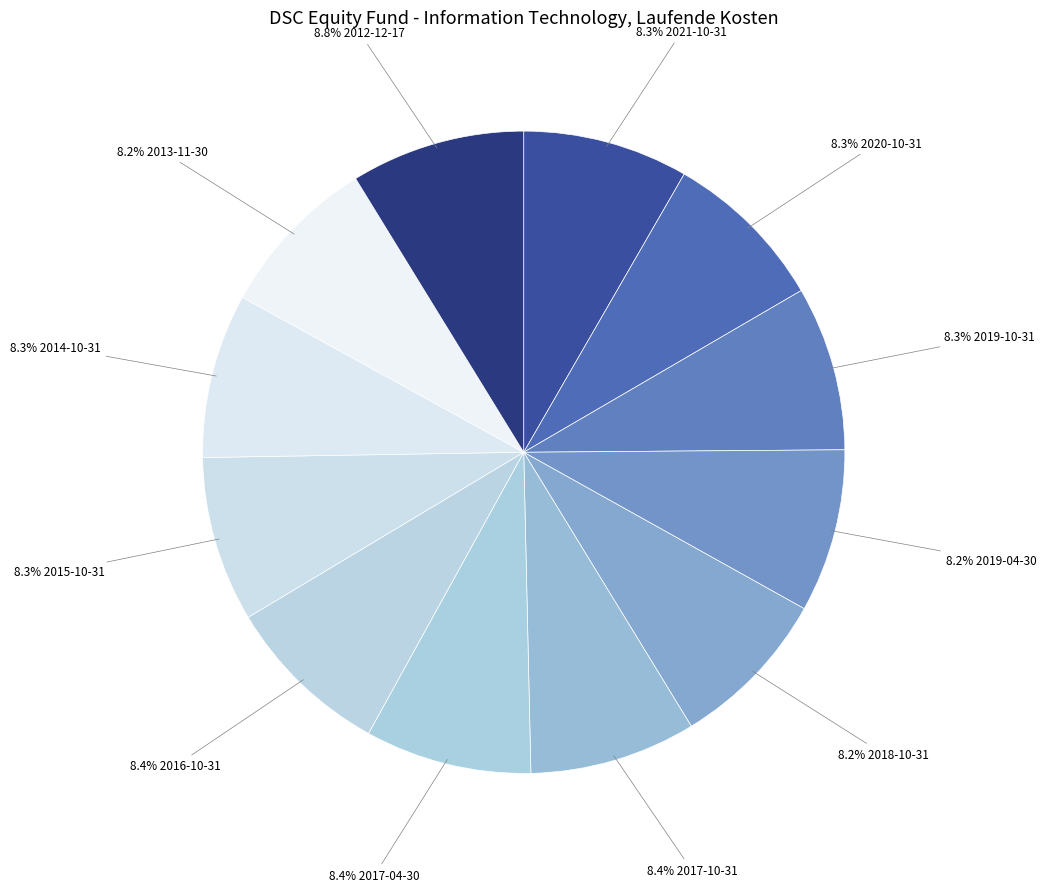

Count the number of slices in the pie.

12